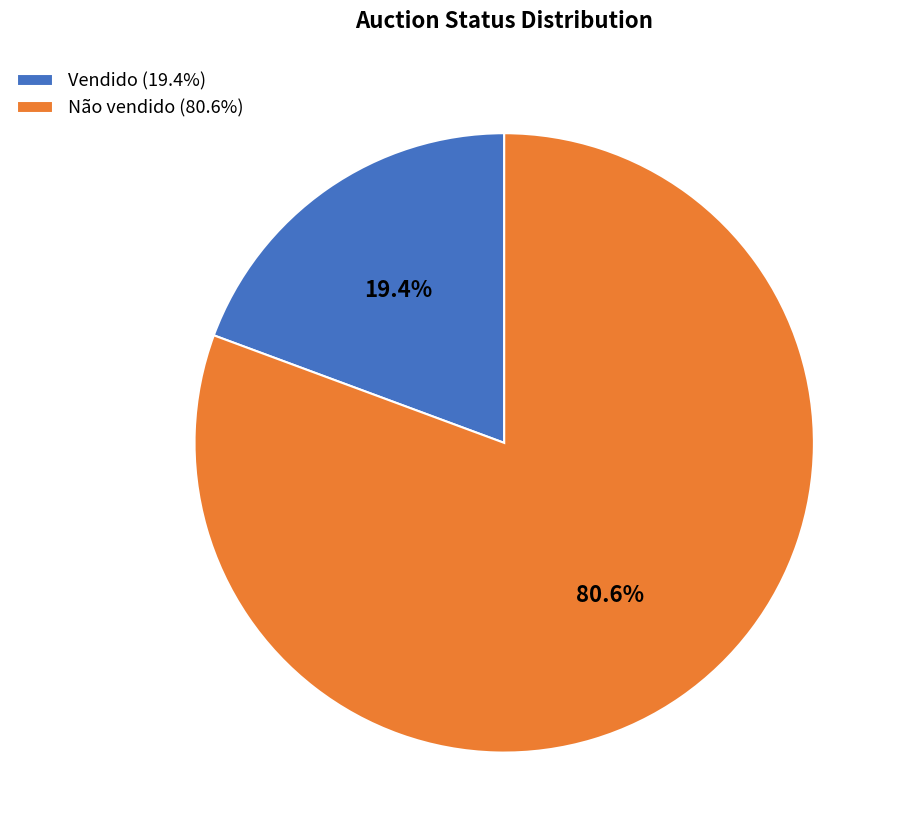

True or false: Não vendido accounts for 81% of the total.

True